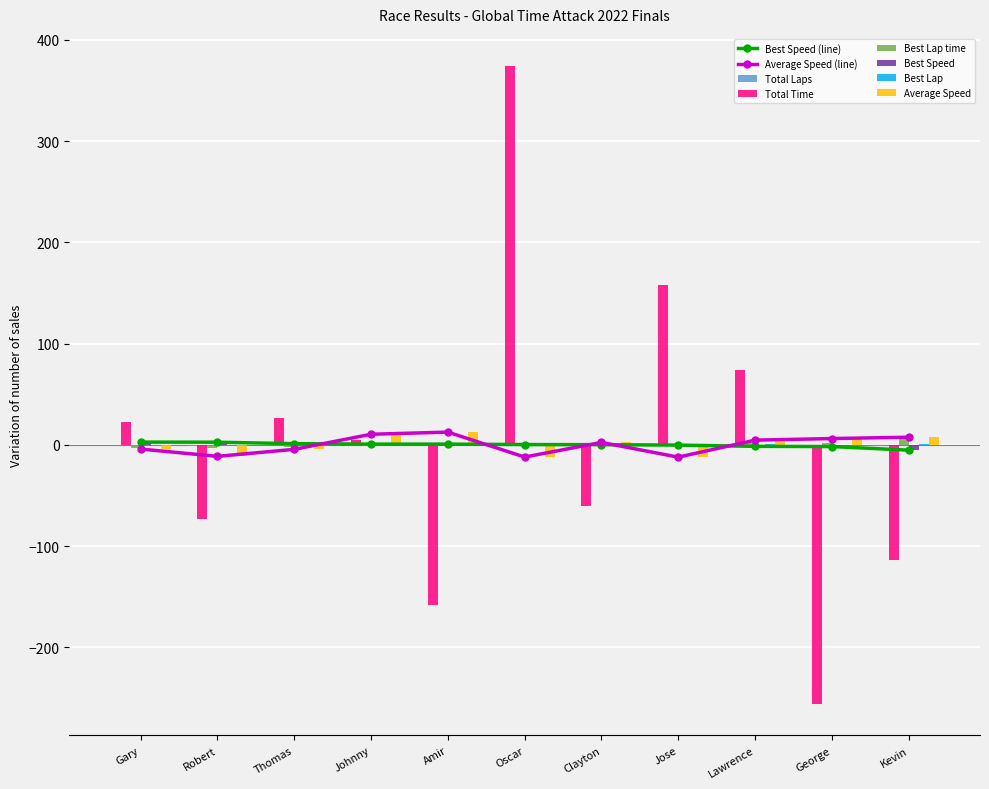

What position from the left is Thomas?

3